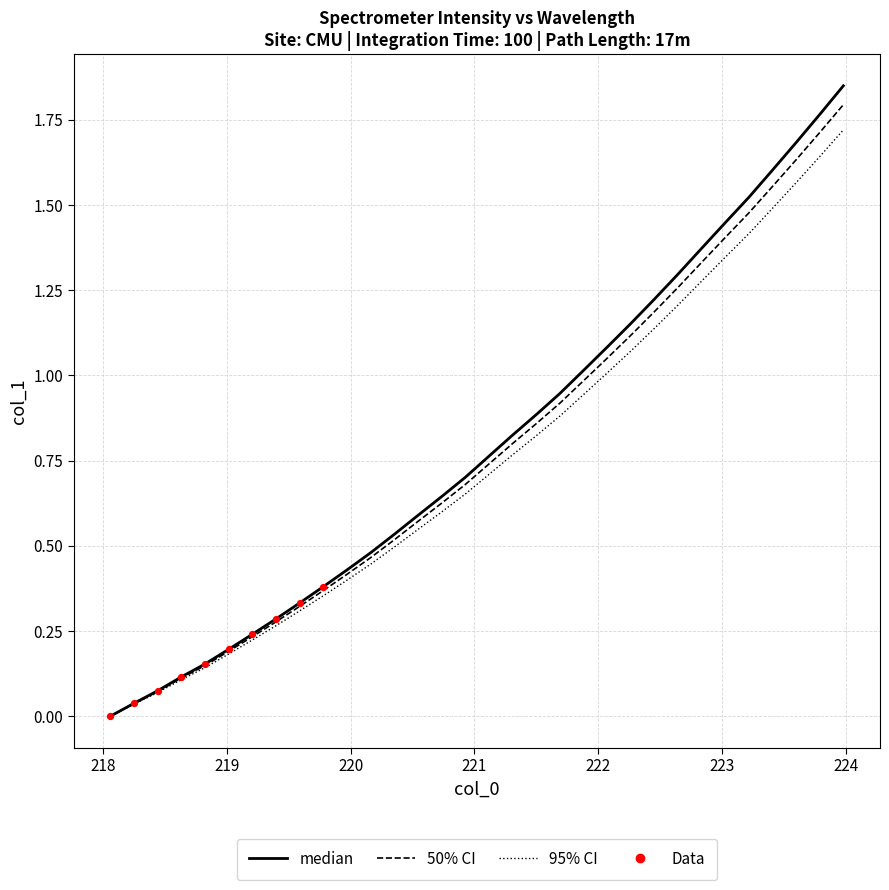

Which series has the widest spread of values?

median